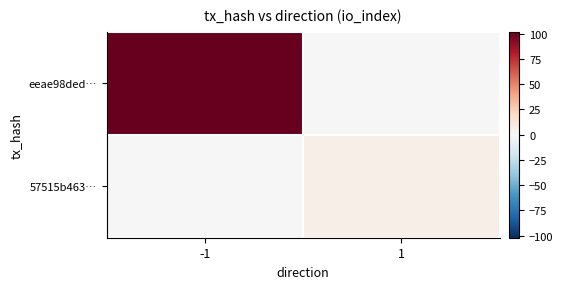

Between 1 and -1, which is larger?

-1